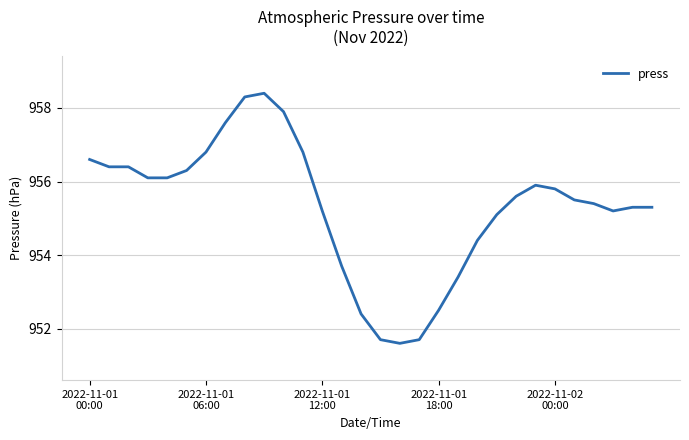

What is the greatest value displayed?

958.4